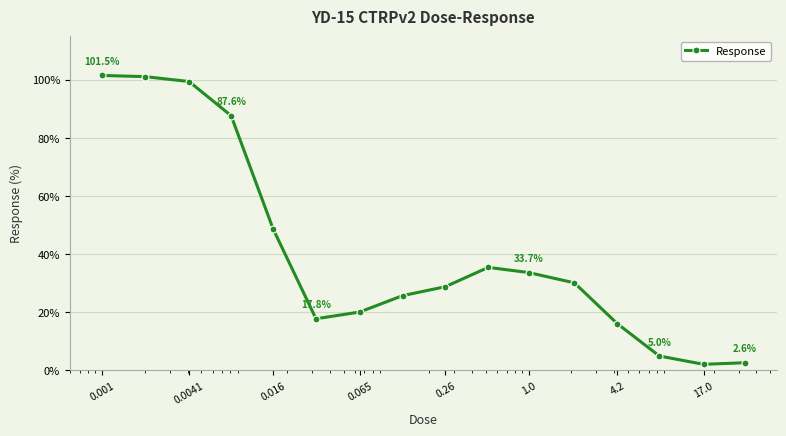

What is the greatest value displayed?

101.5